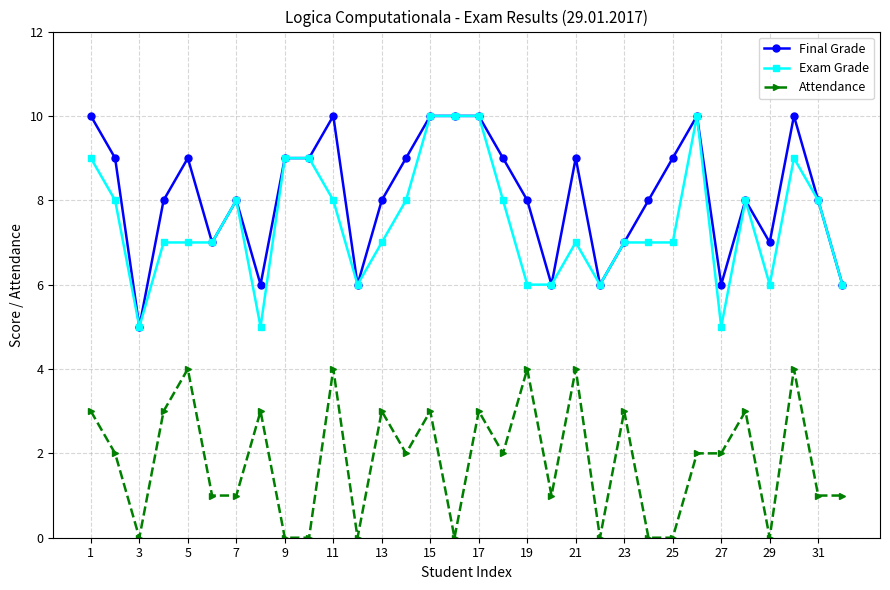

Which series has the largest total across all categories?

Final Grade